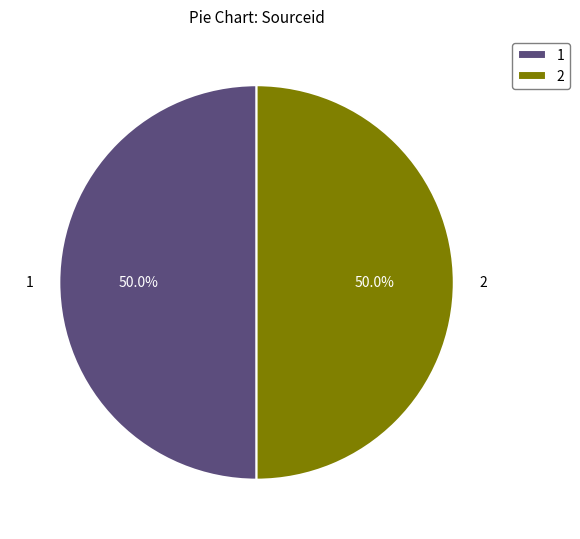

What is the ratio of the value at 2 to the value at 1?

1.0